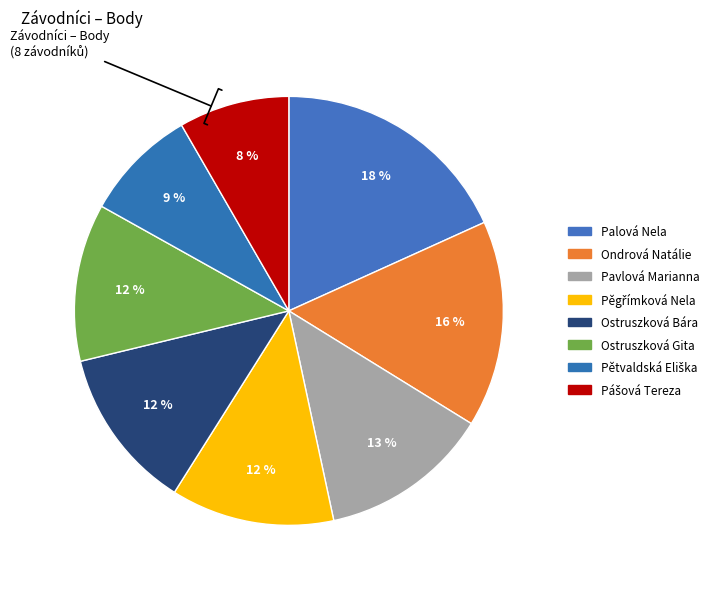

To the nearest percent, what is the difference between the Pětvaldská Eliška and Ostruszková Bára slice percentages?

4%